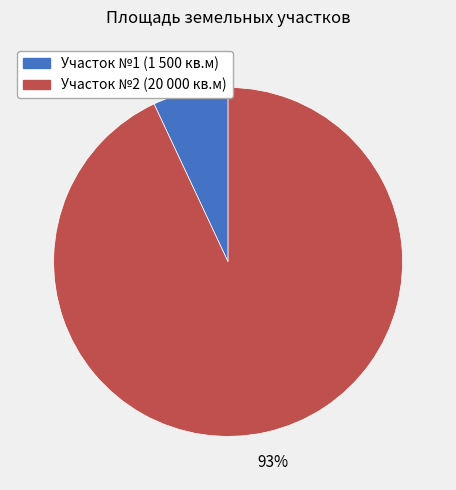

Is there any slice that represents more than half of the pie?

Yes